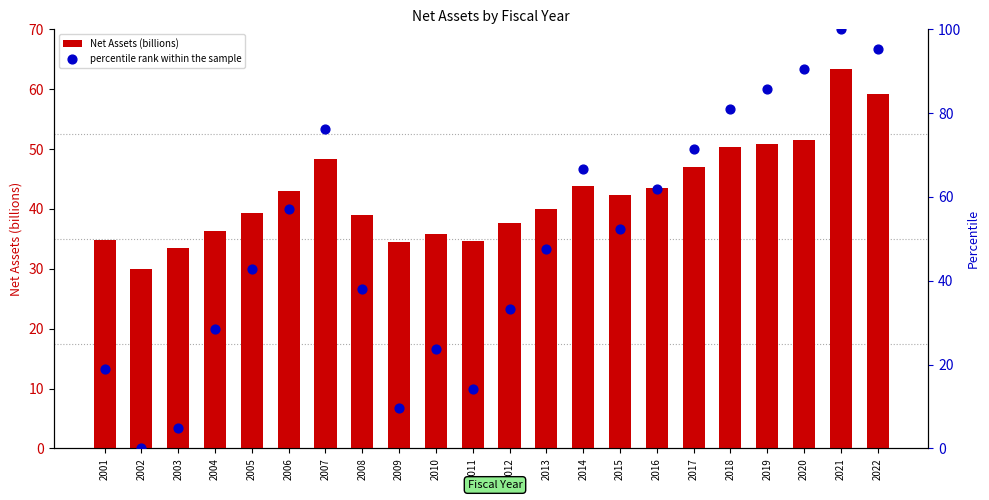

Which series has the largest total across all categories?

percentile rank within the sample